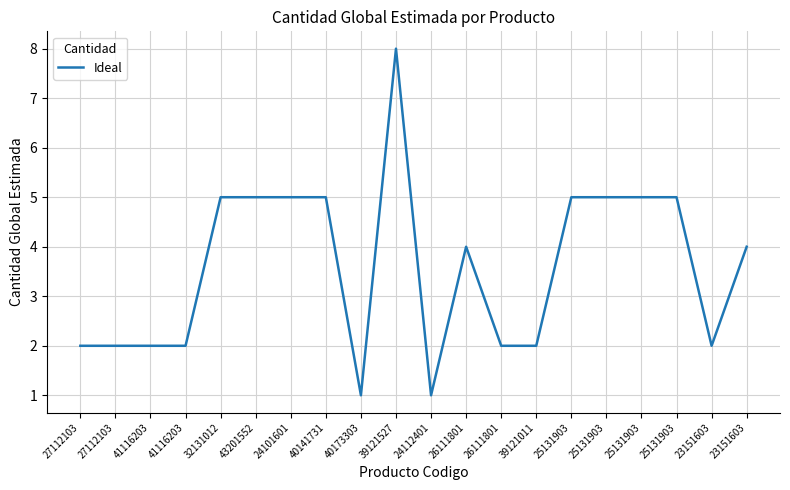

How many lines are shown in the chart?

1